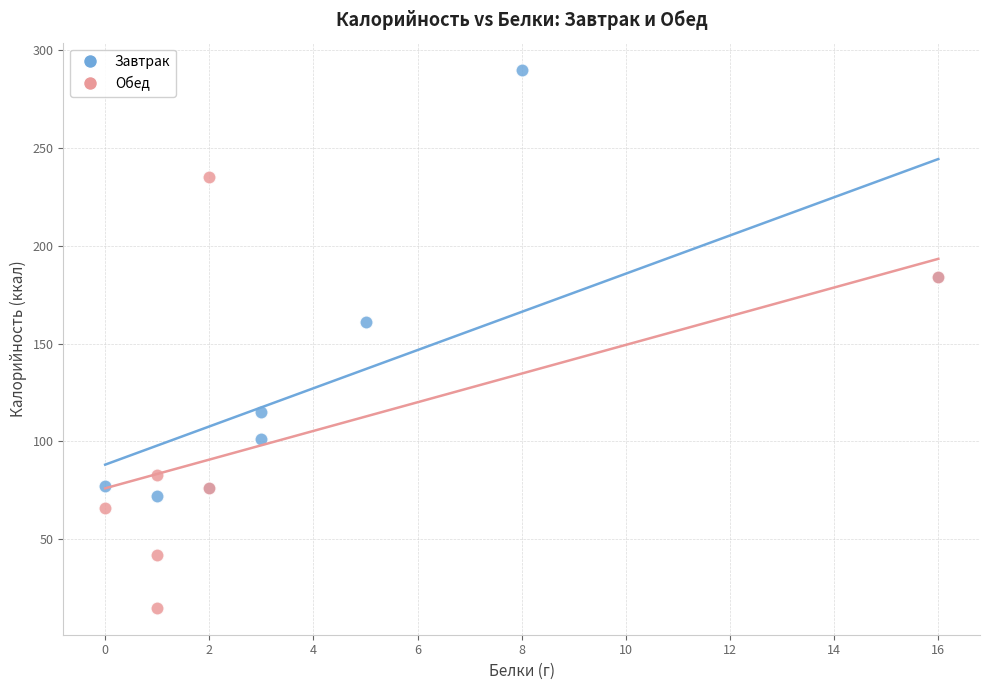

Which series reaches the minimum Y coordinate?

Обед